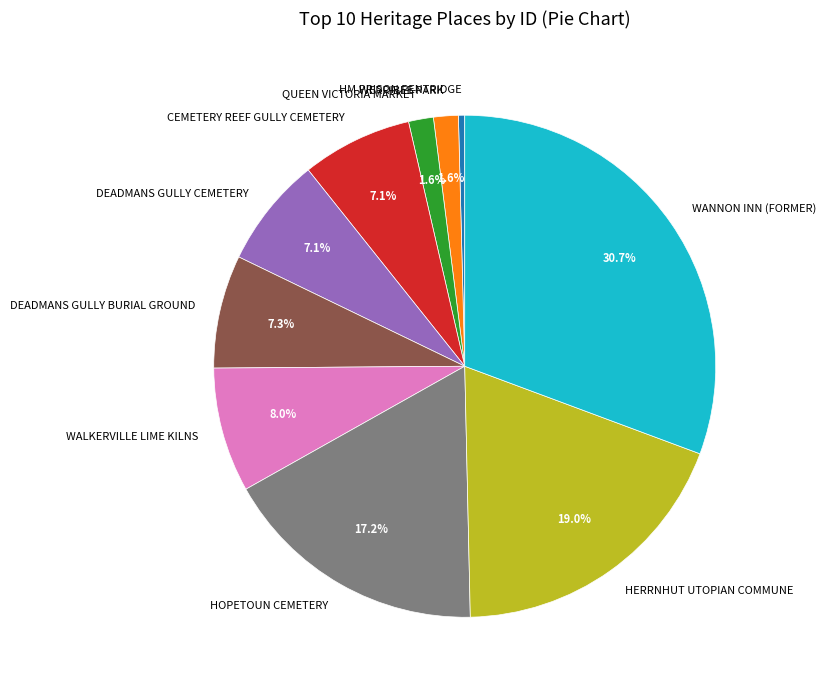

Does any single category account for the majority?

No